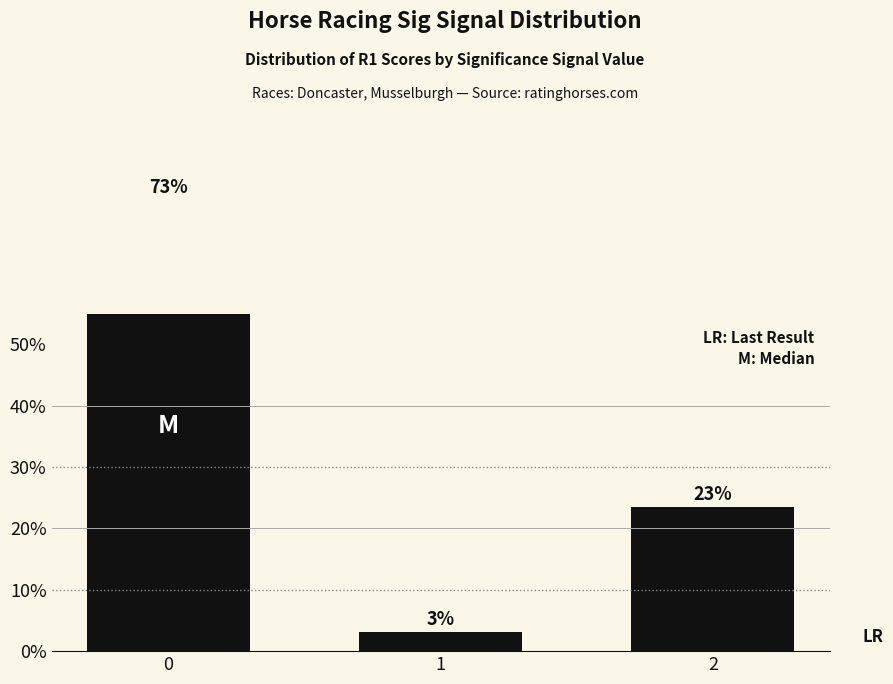

Reading left to right, list all the values displayed in this chart.

73.4	3.1	23.4